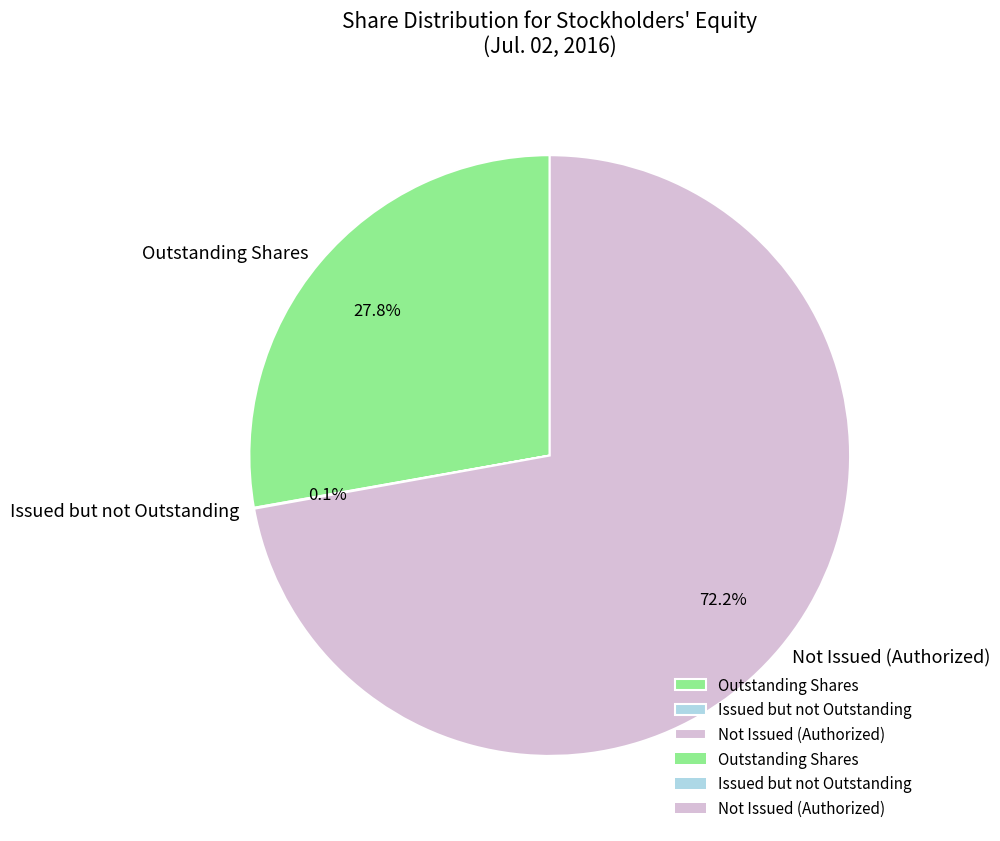

Do Outstanding Shares and Not Issued (Authorized) together represent more than half of the pie?

Yes